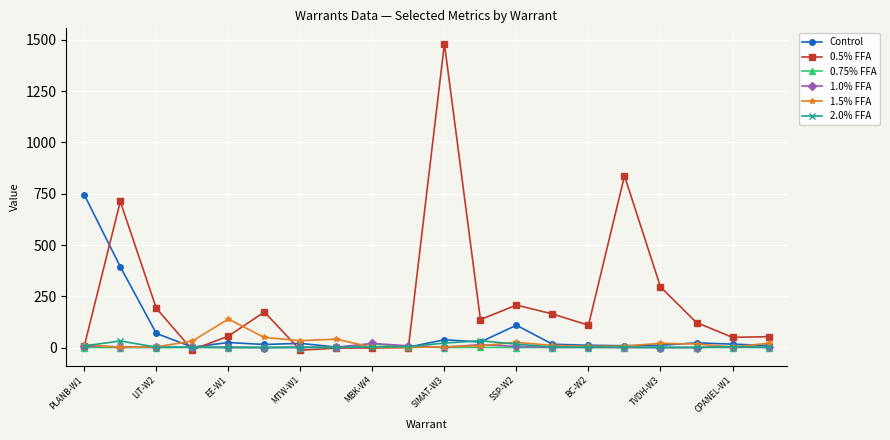

Which series has the largest total across all categories?

0.5% FFA